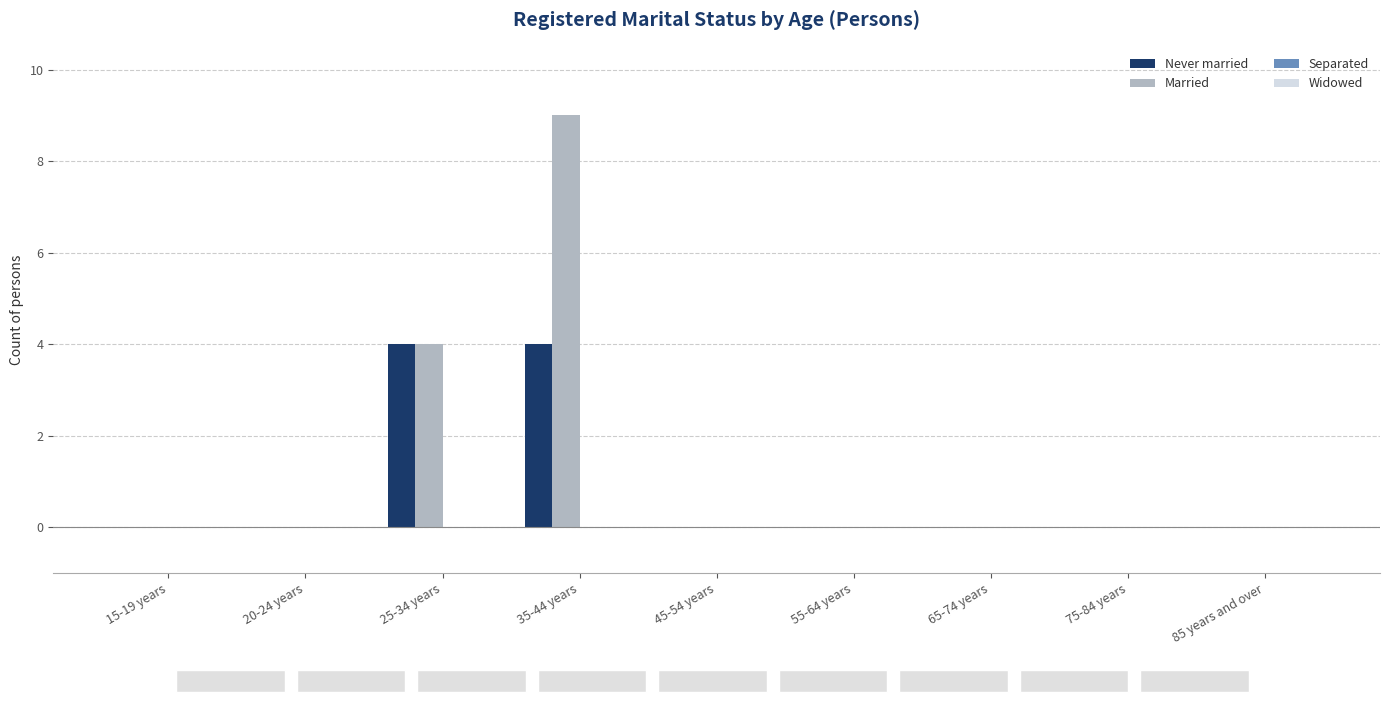

Reading right to left, extract all data points from this chart.

Never married: 85 years and over=0	75-84 years=0	65-74 years=0	55-64 years=0	45-54 years=0	35-44 years=4	25-34 years=4	20-24 years=0	15-19 years=0
Married: 85 years and over=0	75-84 years=0	65-74 years=0	55-64 years=0	45-54 years=0	35-44 years=9	25-34 years=4	20-24 years=0	15-19 years=0